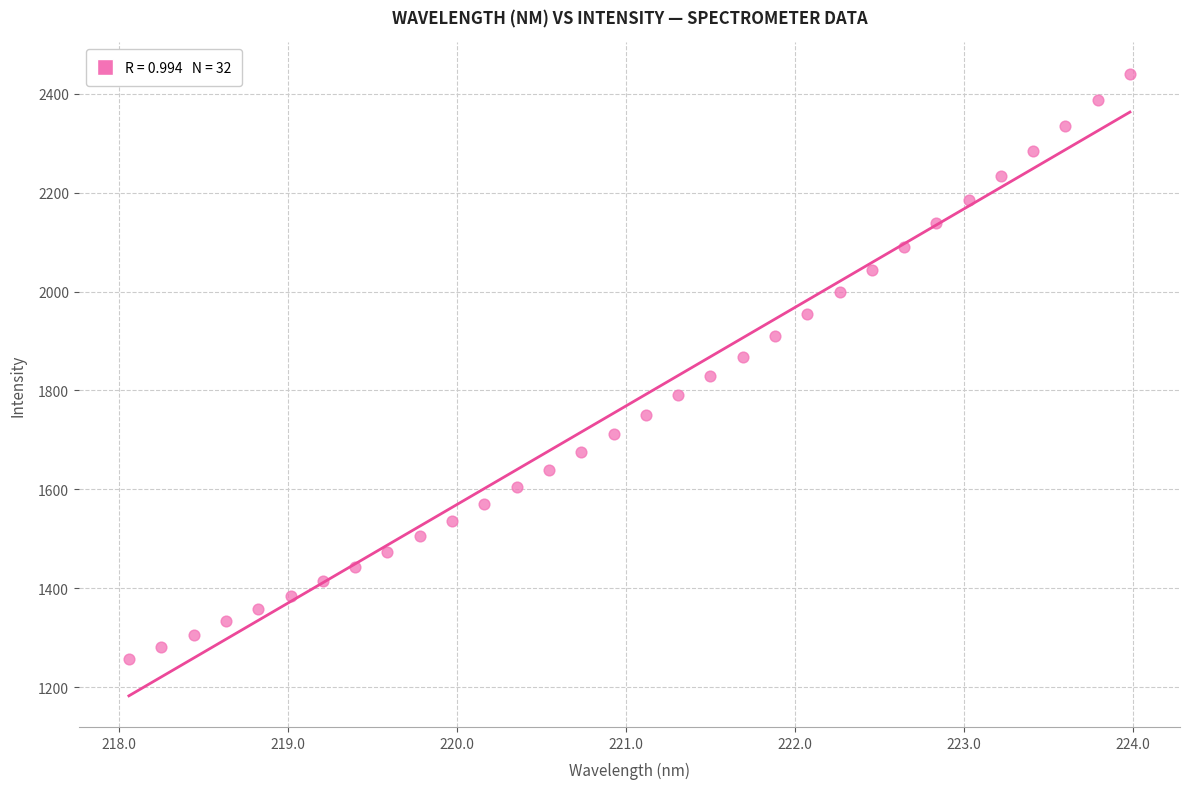

What is the range of Y values (max minus min)?

1182.5